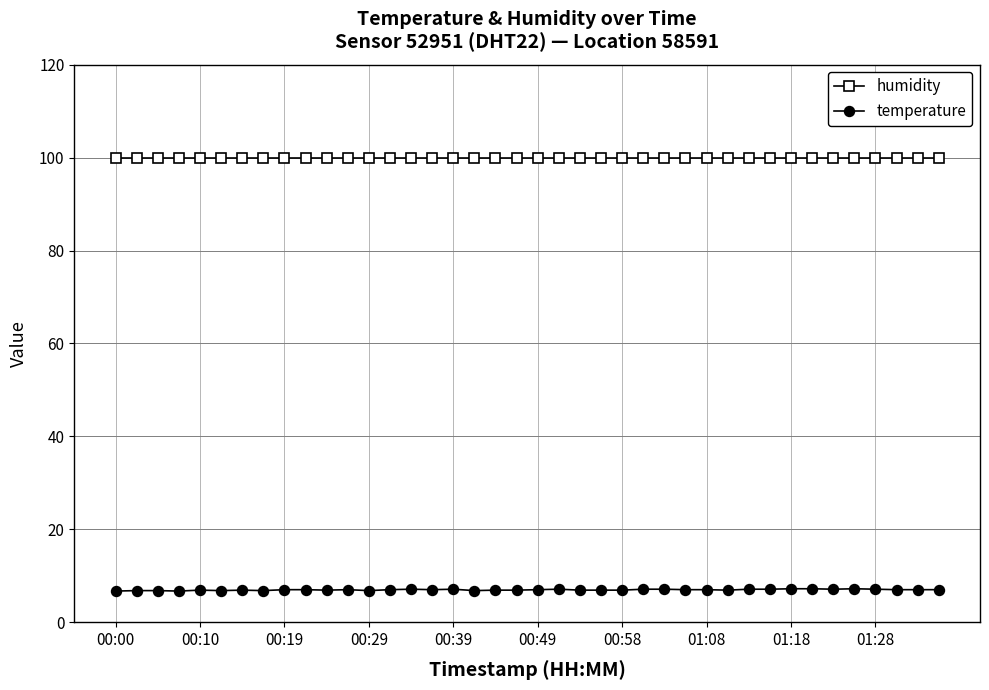

List the series in order of their peak value, lowest first.

temperature, humidity